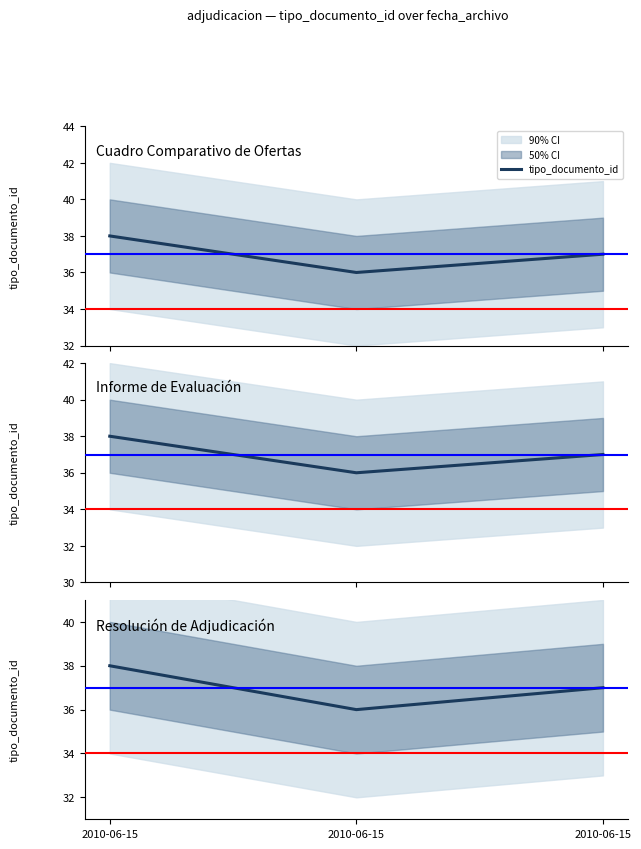

Reading right to left, transcribe all the data shown in this chart.

2010-06-15=37	2010-06-15=36	2010-06-15=38